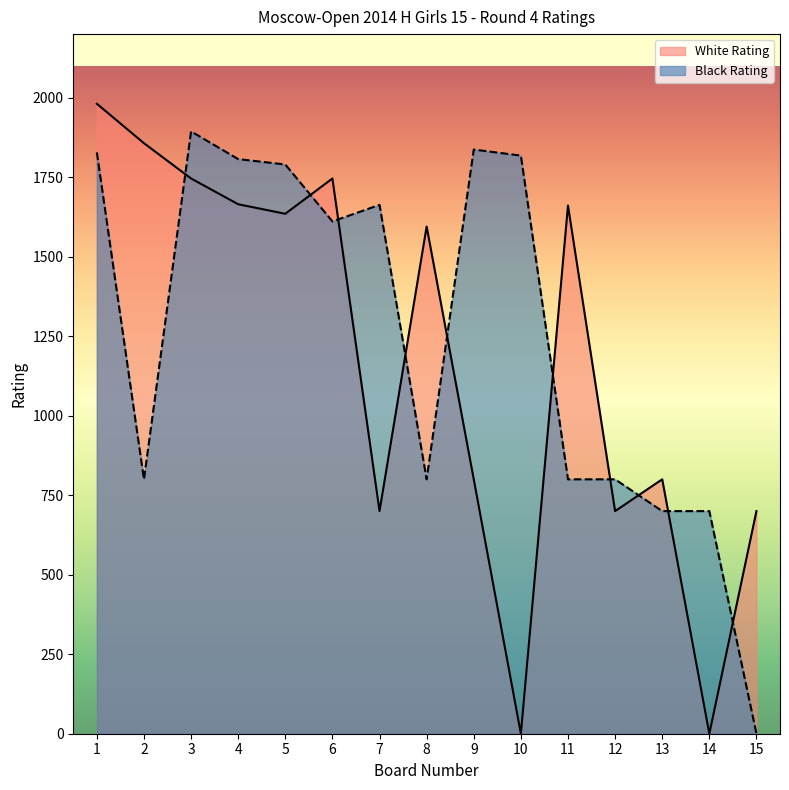

Does the chart display data point markers on the line(s)?

No